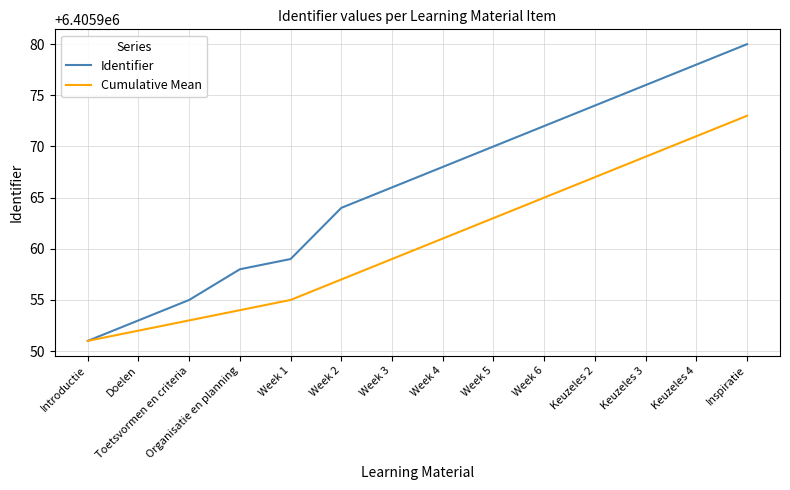

Which series has the largest total across all categories?

Identifier